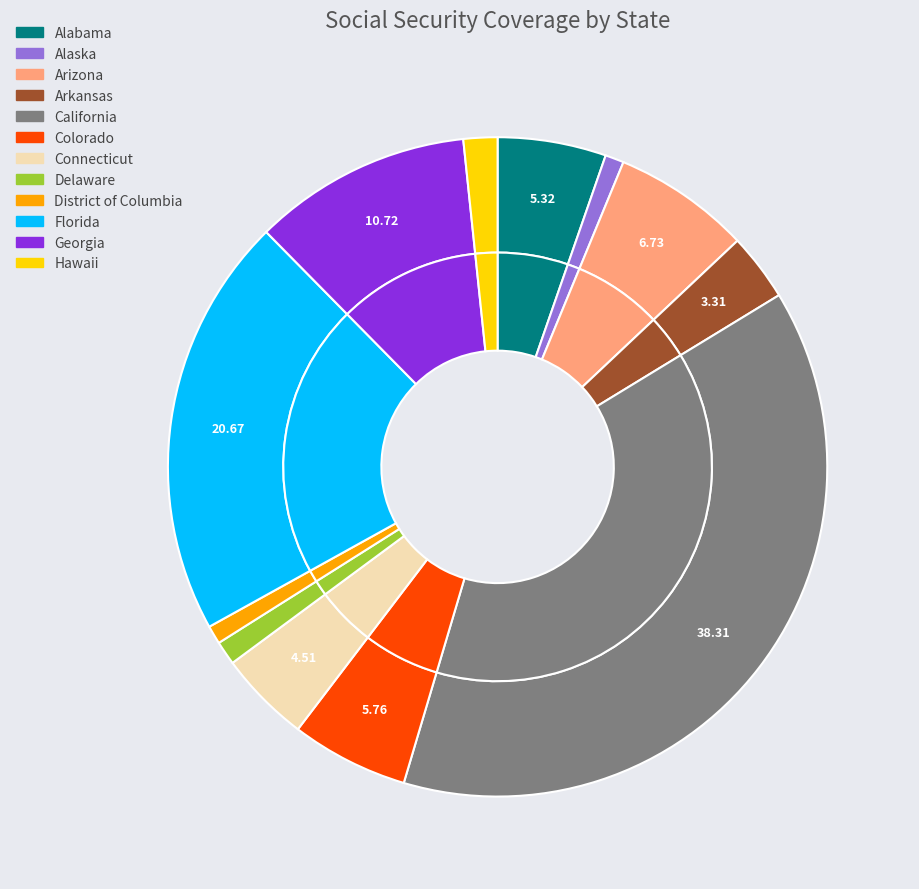

What percentage is the Colorado slice, to the nearest percent?

6%